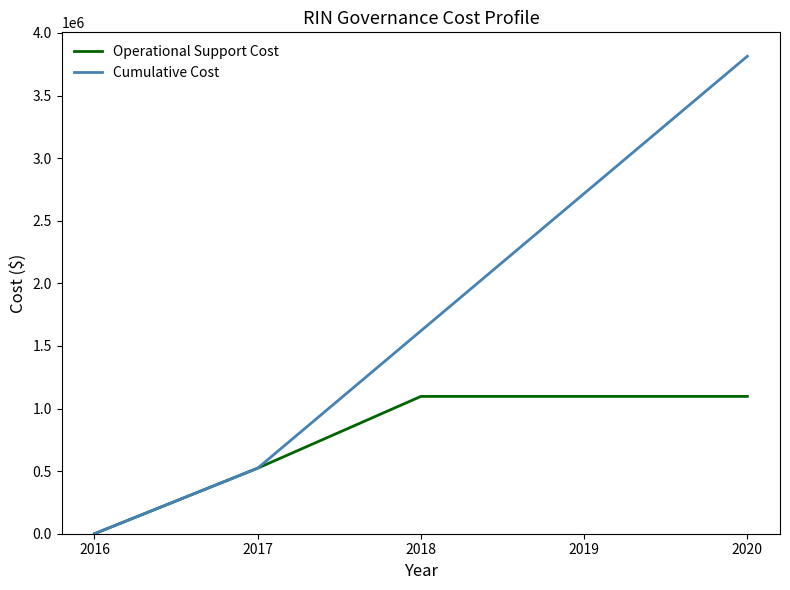

List the series in order of their overall mean, highest first.

Cumulative Cost, Operational Support Cost